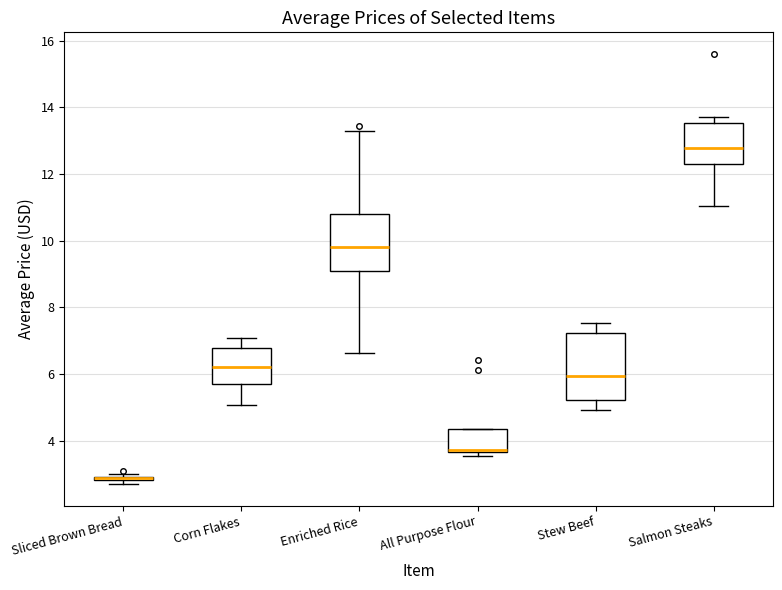

Where is the lower edge of the box for Sliced Brown Bread on the y-axis? The values are not printed on the chart, so give them approximately, as read against the axis.

2.8